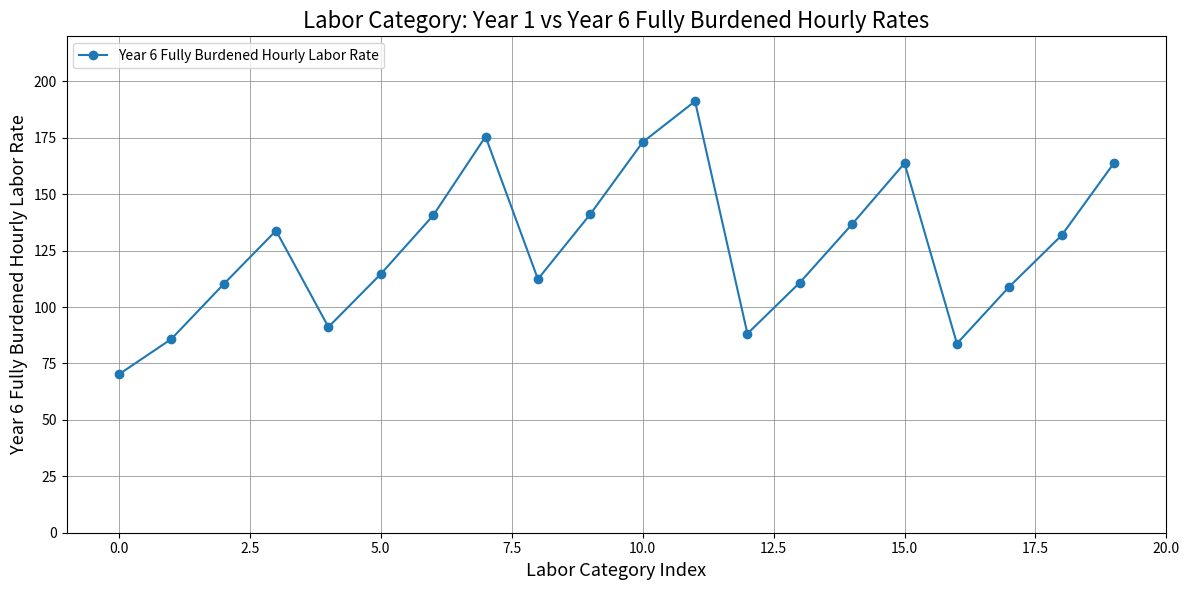

What is the minimum value shown in the chart?

70.2